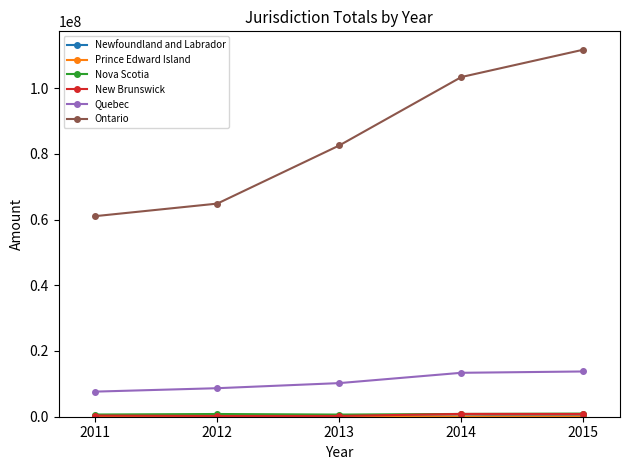

Which series has the largest total across all categories?

Ontario